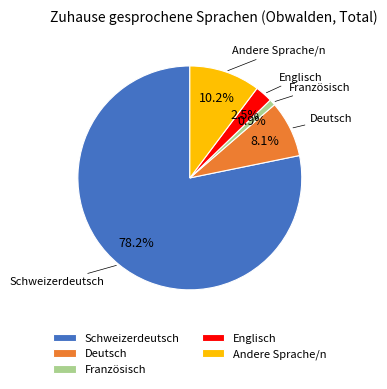

How many slices are in this pie chart?

5